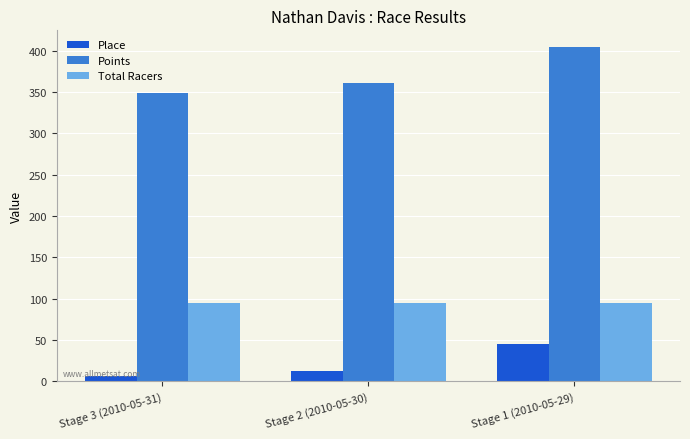

What is the lowest value of the Points series?

349.0